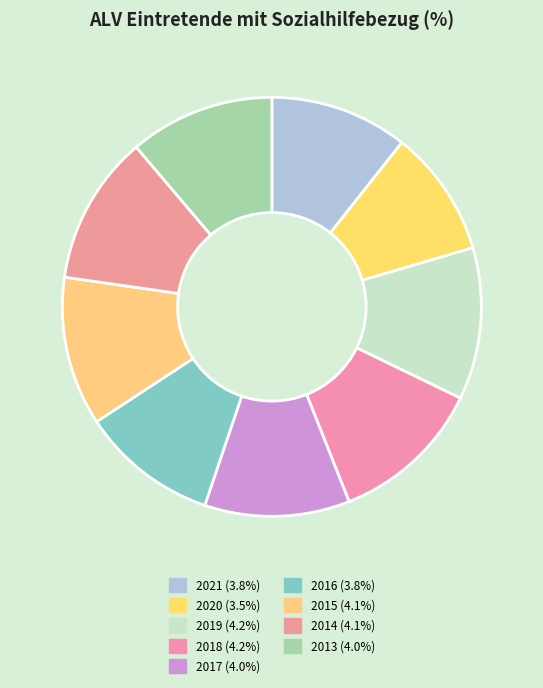

What is the change in value from 2021 to 2015?

+0.3